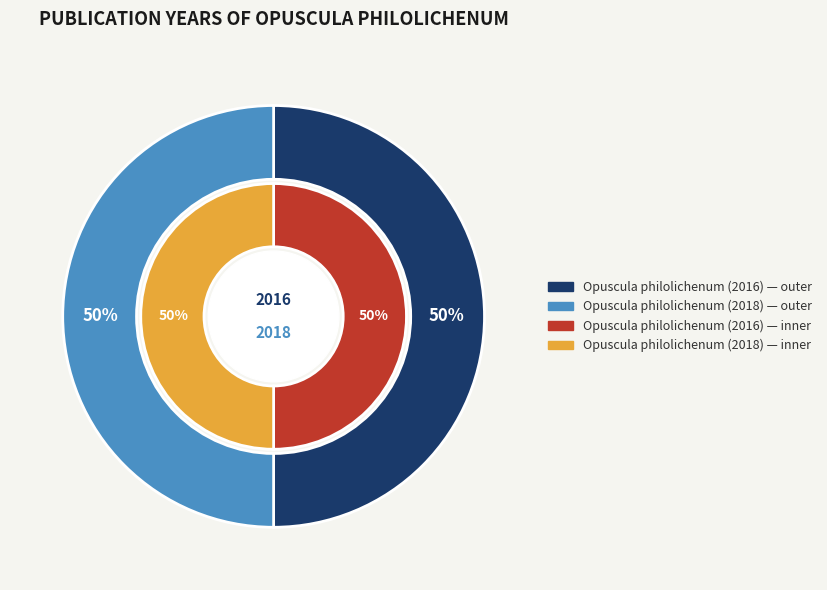

Approximately how many times larger is the value at Opuscula philolichenum (2018) compared to Opuscula philolichenum (2016)?

1.0